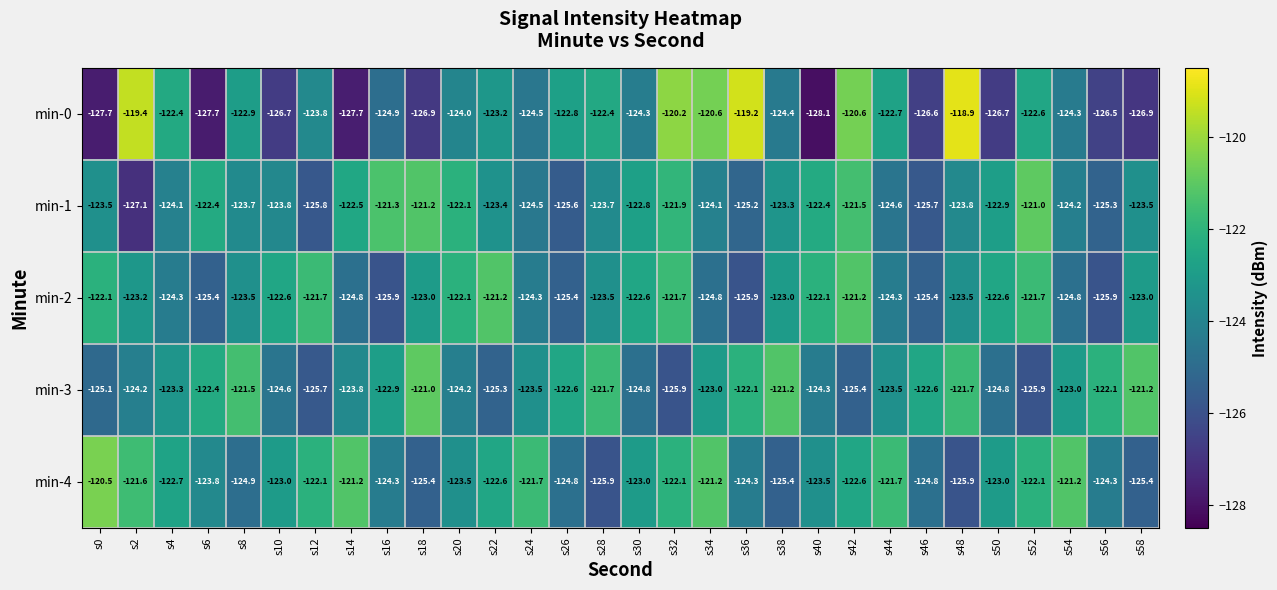

What is the maximum value for min-0?

-118.9